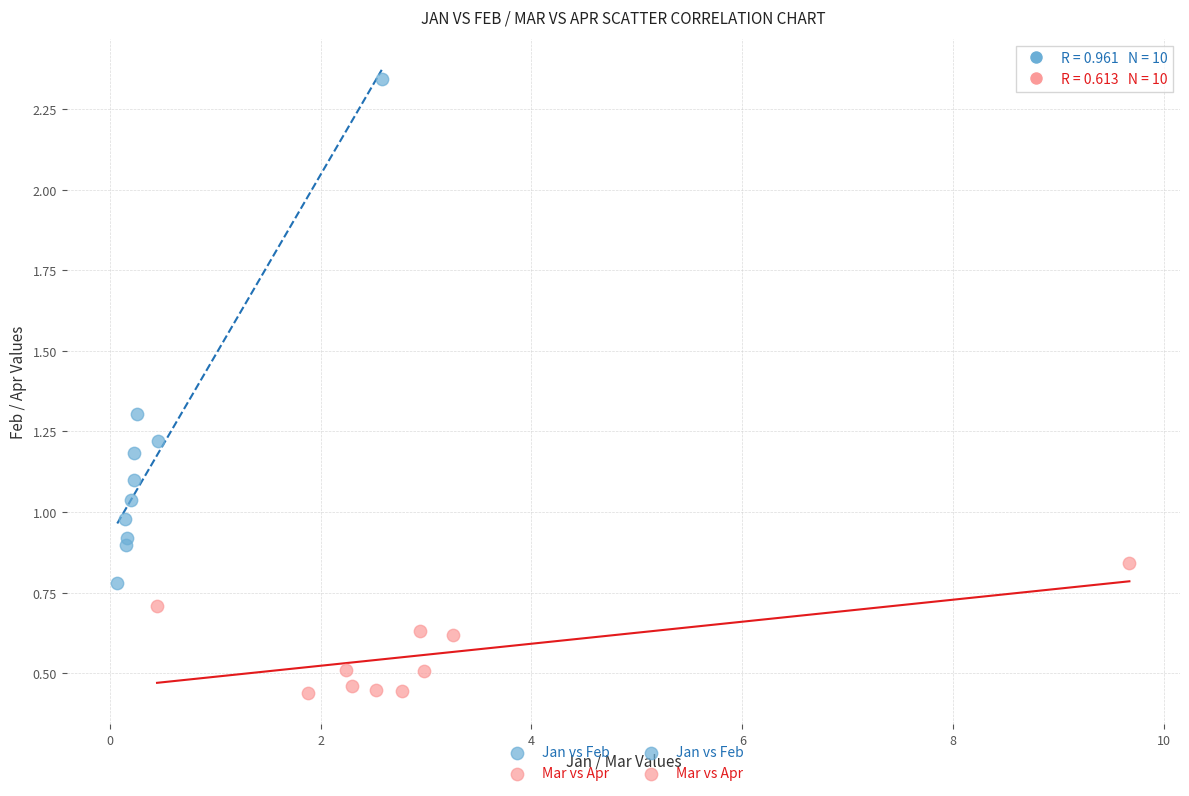

Which series has the widest spread of Y values?

Jan vs Feb